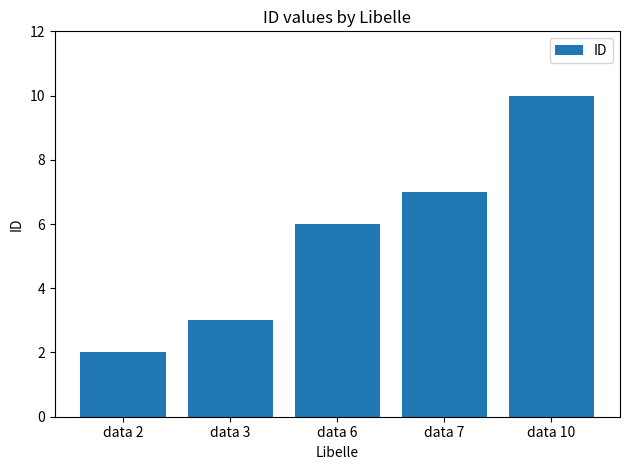

Is it true that the value at data 3 is 3?

True